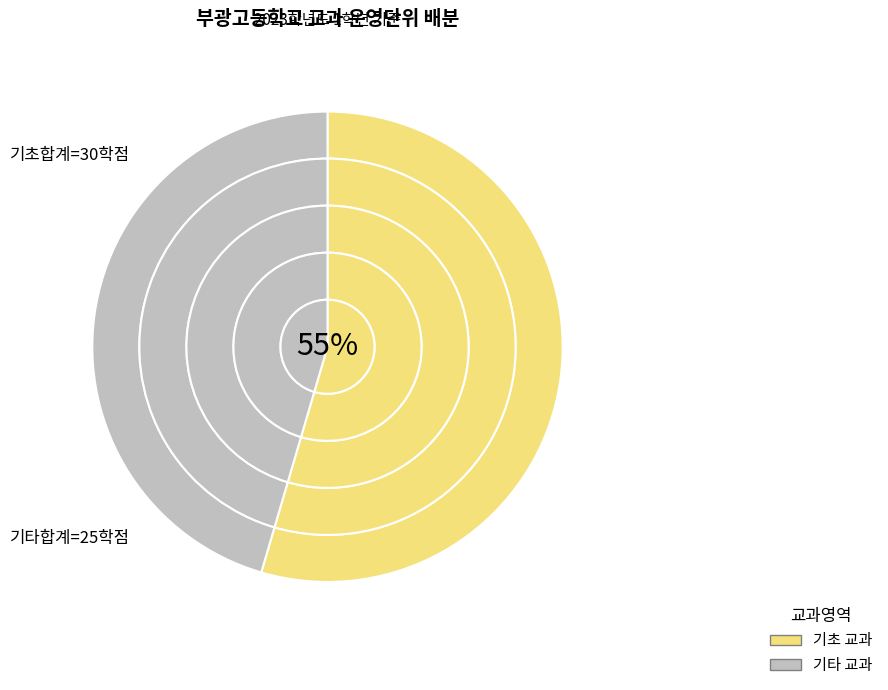

How many segments does this pie chart have?

10